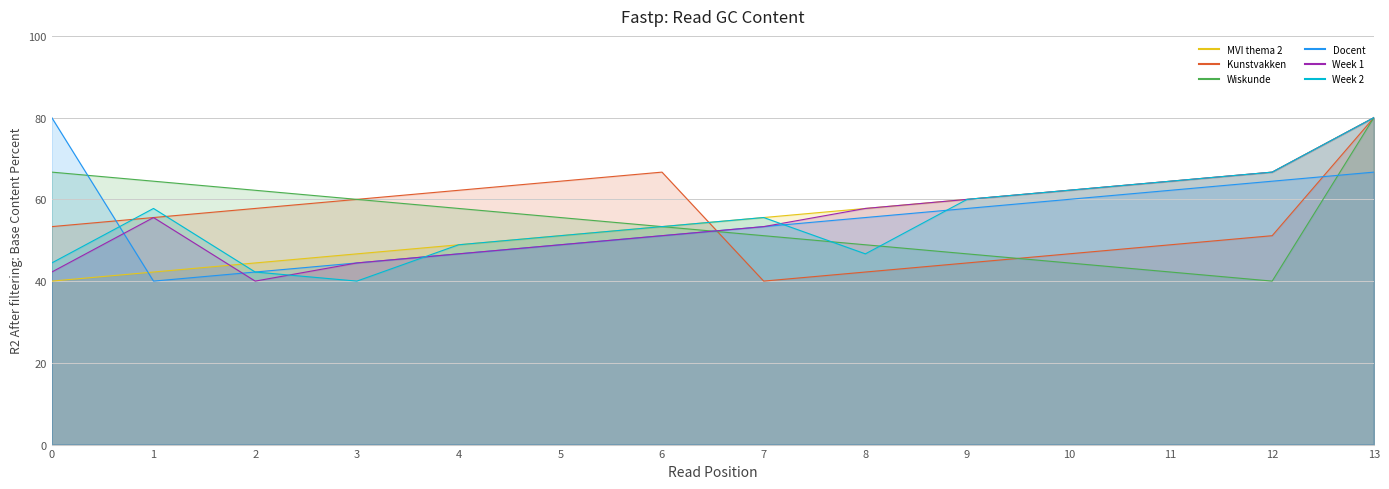

Reading left to right, list all the values displayed in this chart.

MVI thema 2: 40.0	42.2	44.4	46.7	48.9	51.1	53.3	55.6	57.8	60.0	62.2	64.4	66.7	80.0
Kunstvakken: 53.3	55.6	57.8	60.0	62.2	64.4	66.7	40.0	42.2	44.4	46.7	48.9	51.1	80.0
Wiskunde: 66.7	64.4	62.2	60.0	57.8	55.6	53.3	51.1	48.9	46.7	44.4	42.2	40.0	80.0
Docent: 80.0	40.0	42.2	44.4	46.7	48.9	51.1	53.3	55.6	57.8	60.0	62.2	64.4	66.7
Week 1: 42.2	55.6	40.0	44.4	46.7	48.9	51.1	53.3	57.8	60.0	62.2	64.4	66.7	80.0
Week 2: 44.4	57.8	42.2	40.0	48.9	51.1	53.3	55.6	46.7	60.0	62.2	64.4	66.7	80.0